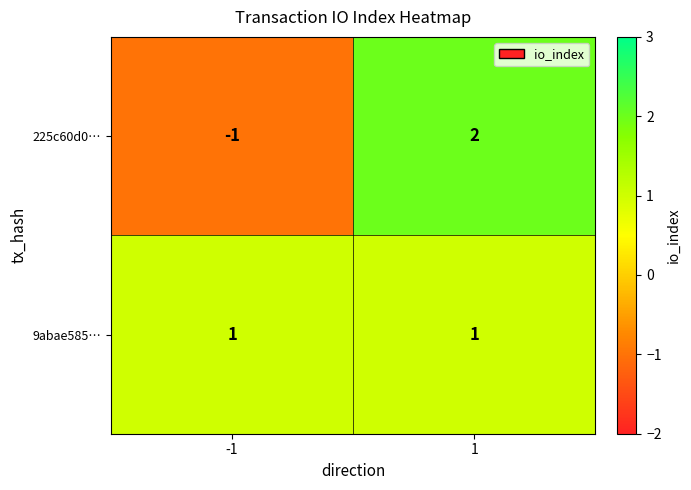

The 225c60d0… series shows 1 at 1. True or false?

False